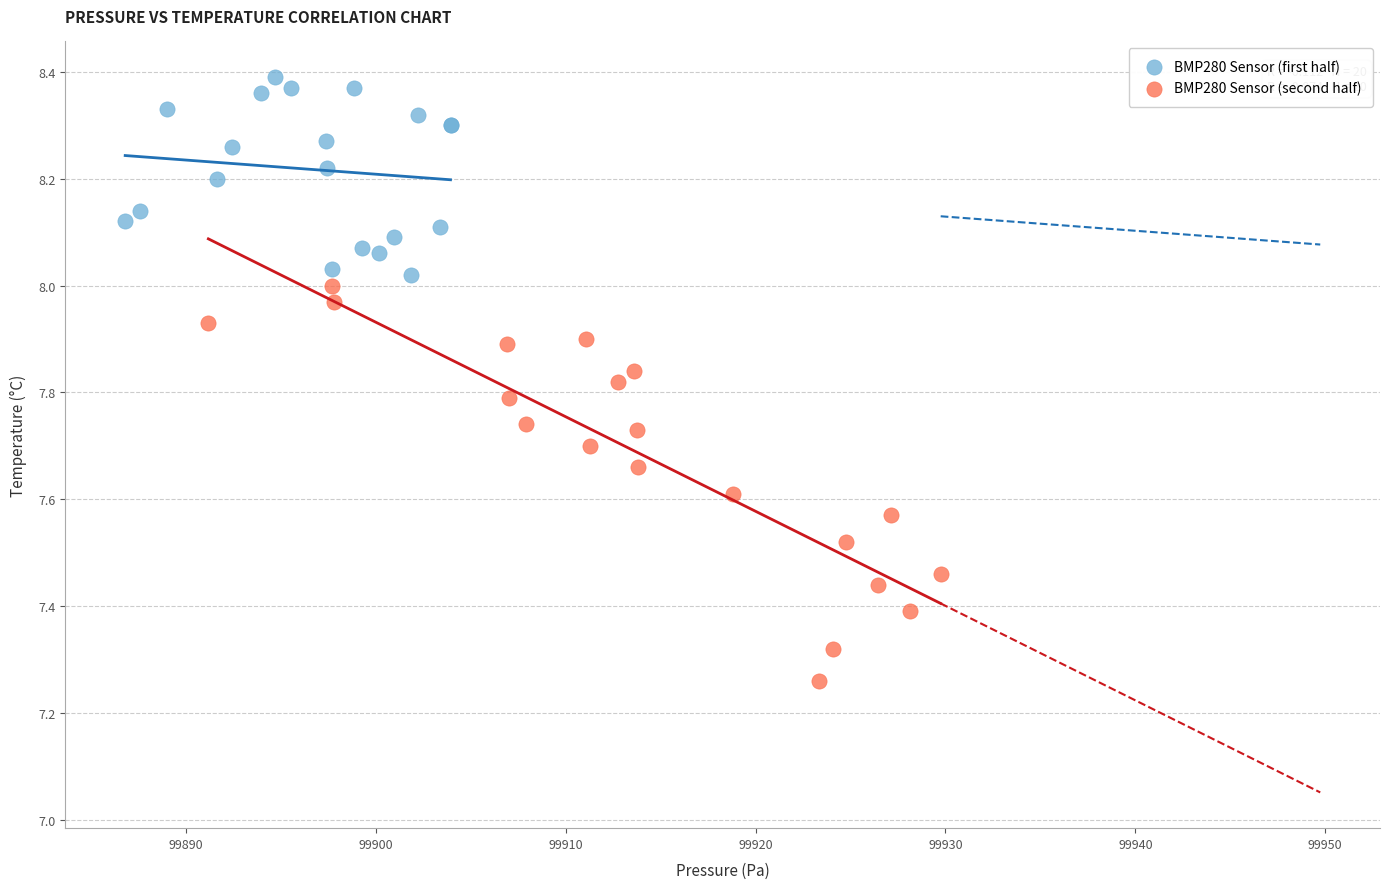

Which series reaches the maximum Y coordinate?

BMP280 Sensor (first half)